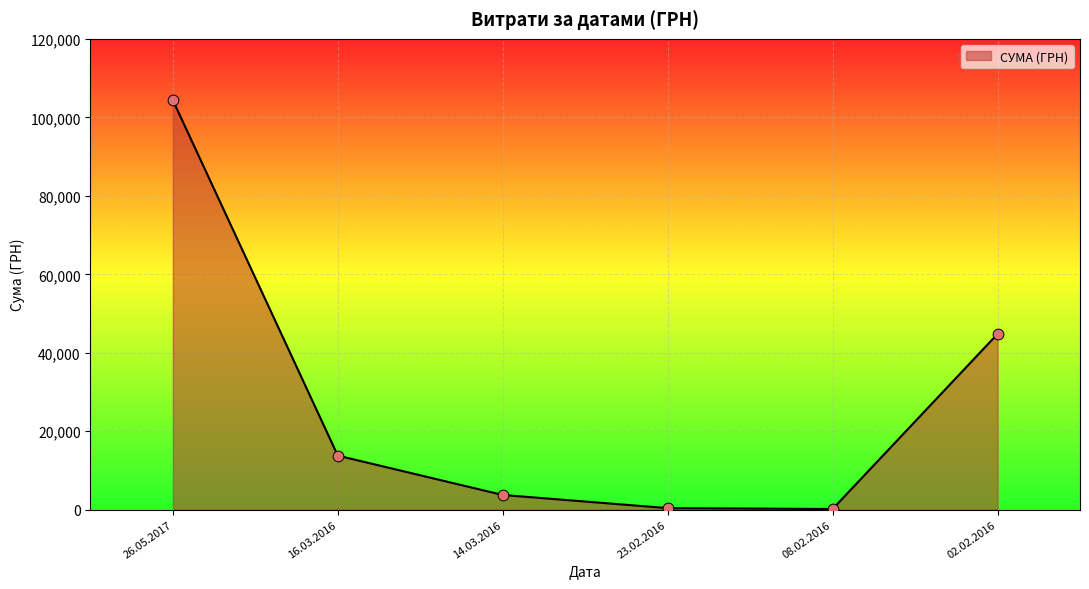

Which has a higher value, 02.02.2016 or 14.03.2016?

02.02.2016